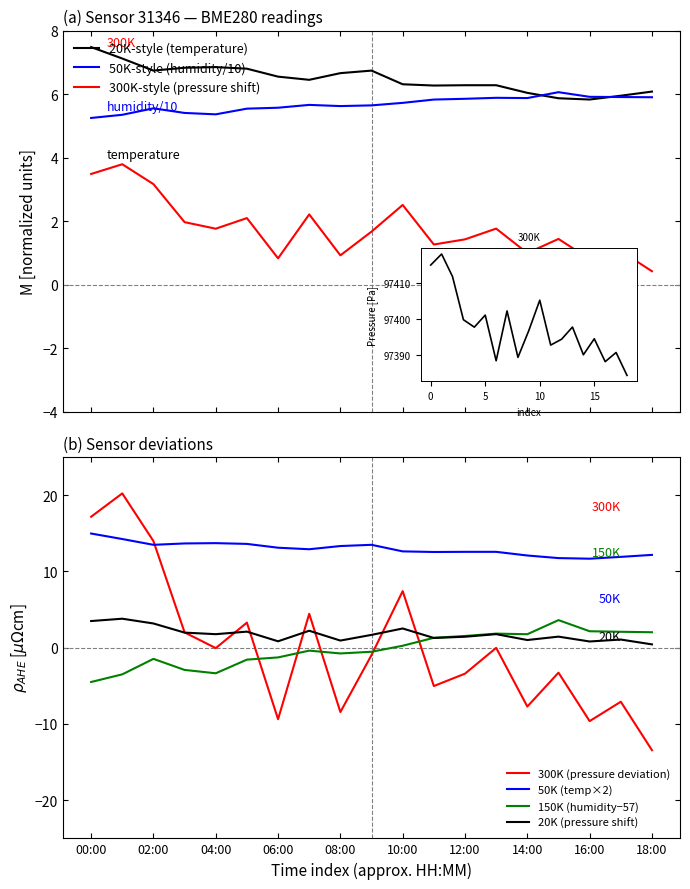

How many lines are shown in the chart?

3